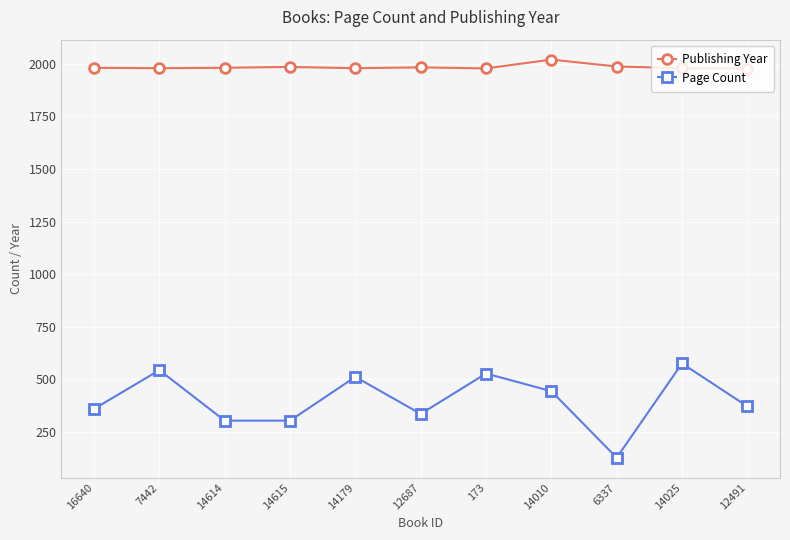

Which series has the widest spread of values?

Page Count